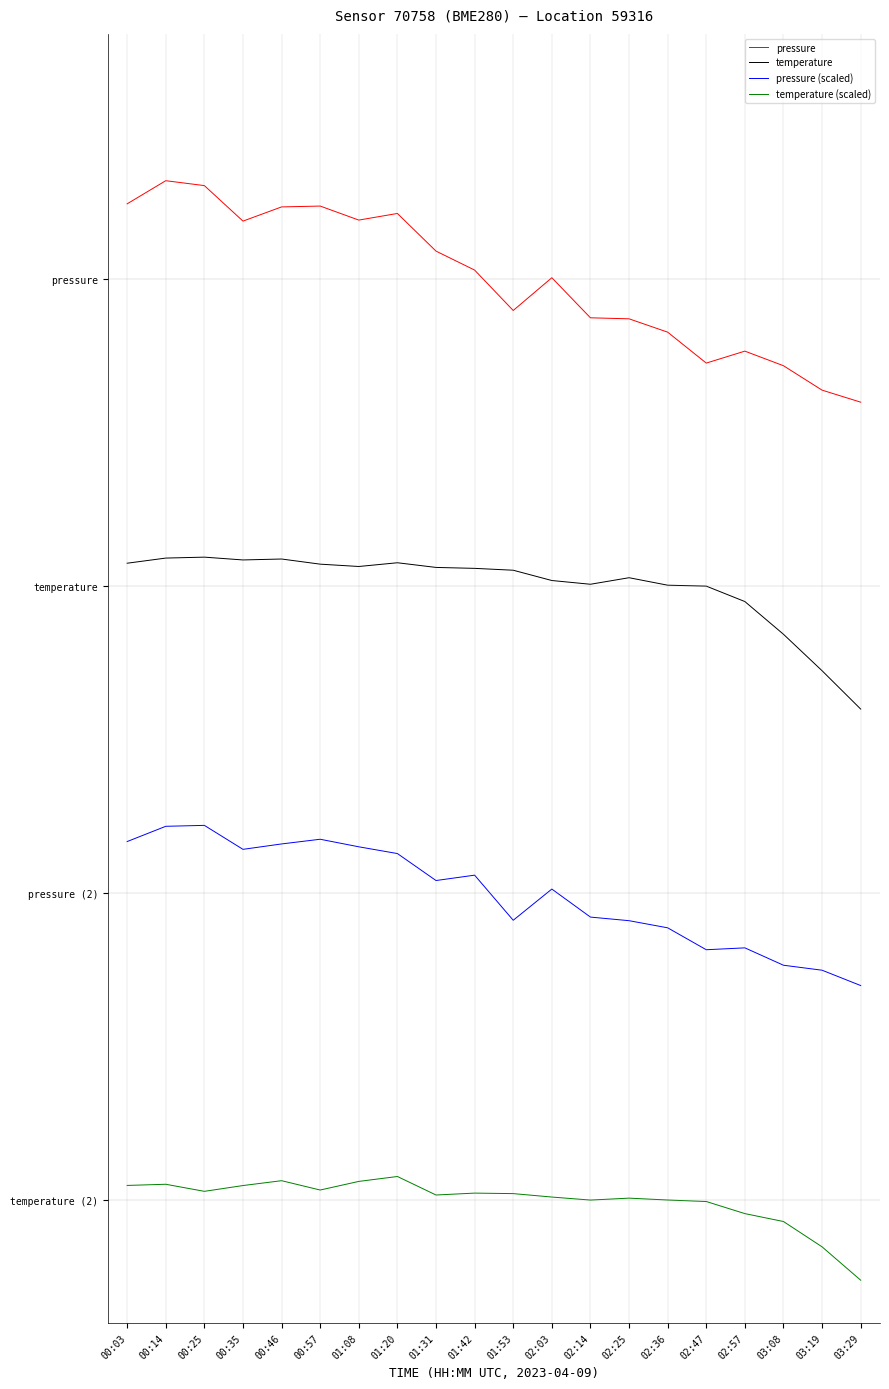

What is the difference between the second highest and minimum values in the pressure series?

1.8